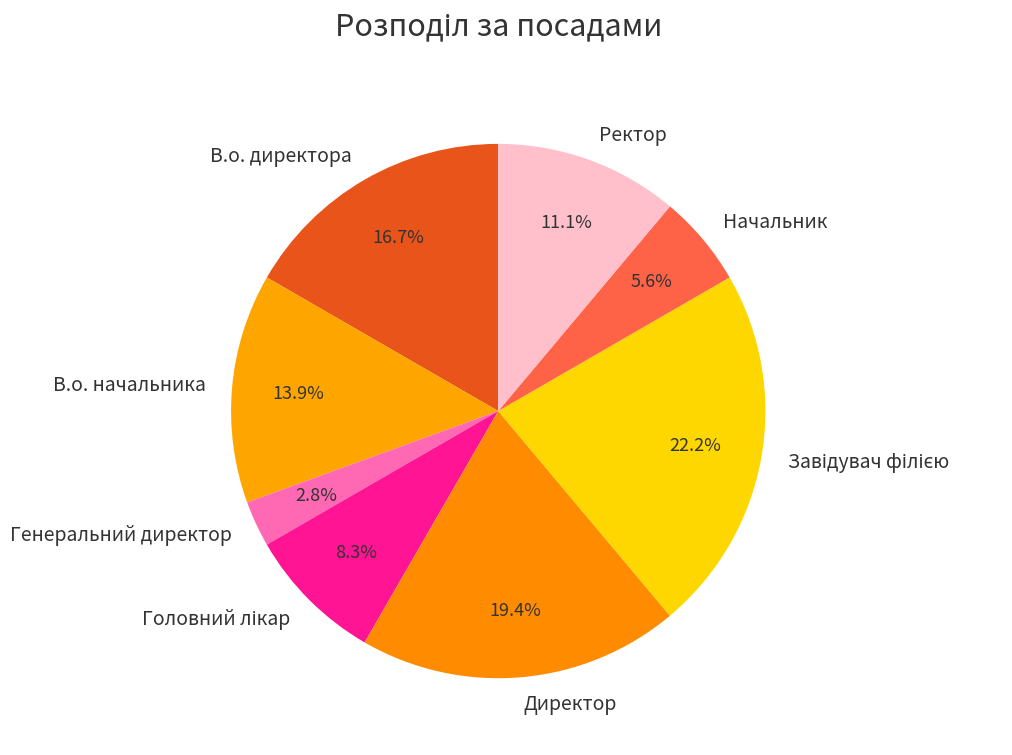

Count the number of slices in the pie.

8